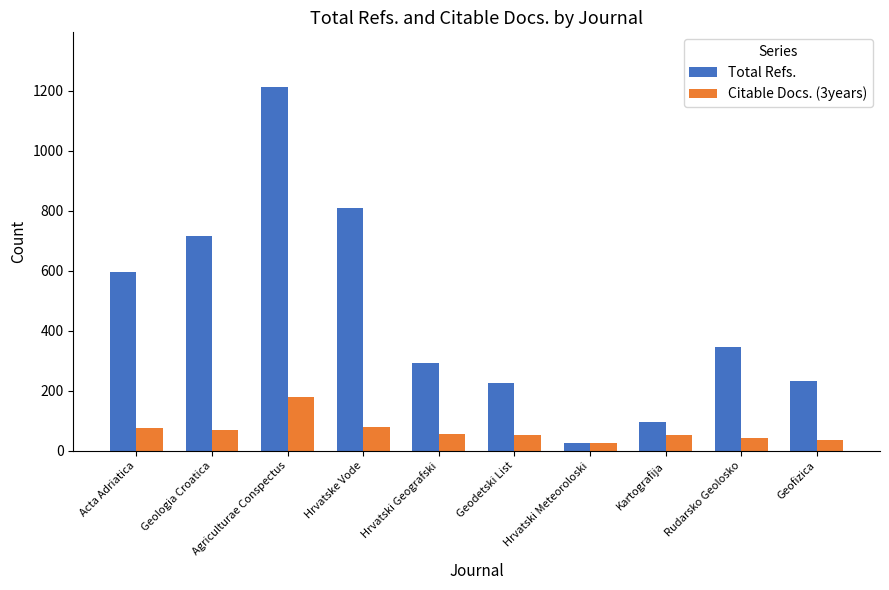

How many bars are there in total?

20